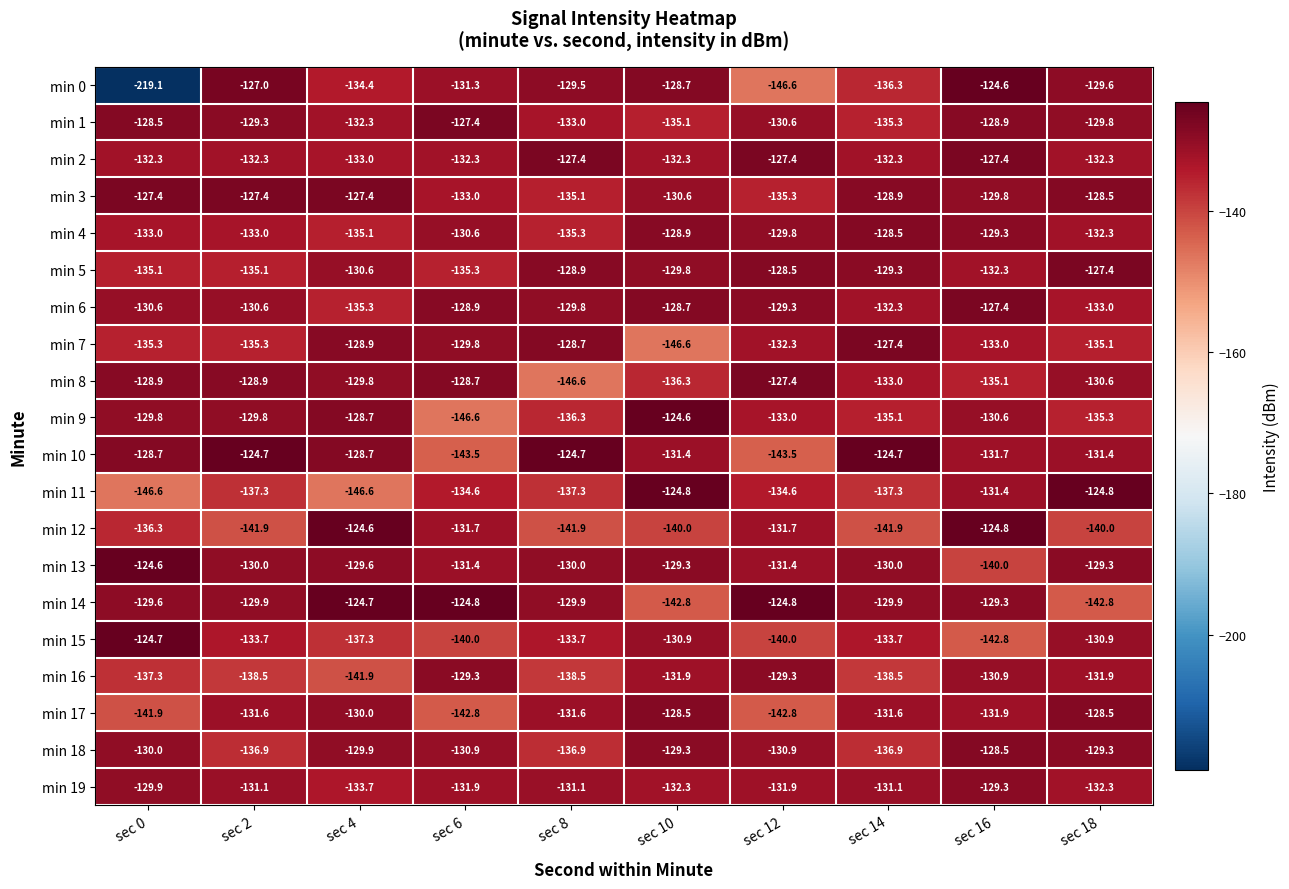

Which series has the widest spread of values?

min 0